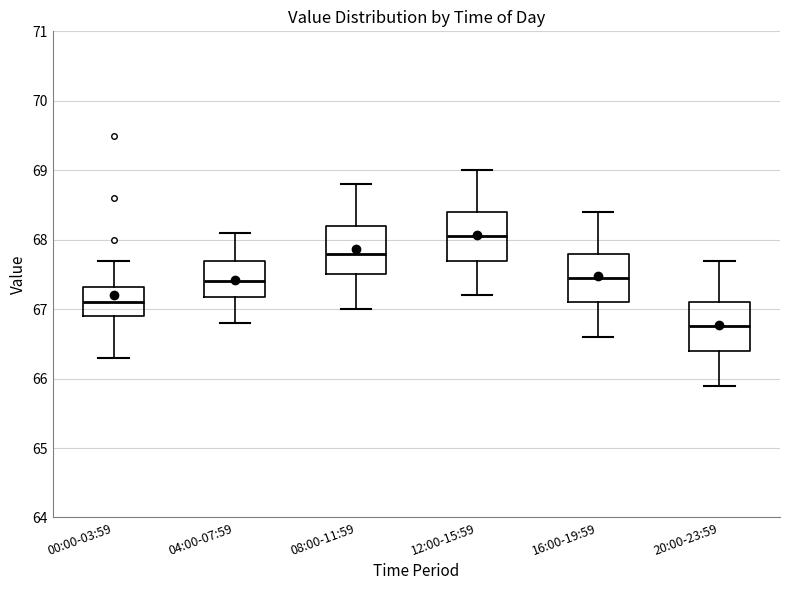

Where does the upper whisker of the box for 08:00-11:59 end on the y-axis? The values are not printed on the chart, so give them approximately, as read against the axis.

68.8